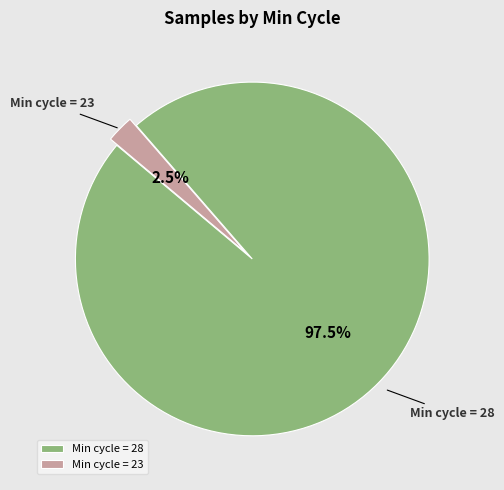

Combined, what portion of the pie is Min cycle = 23 and Min cycle = 28?

100.0%